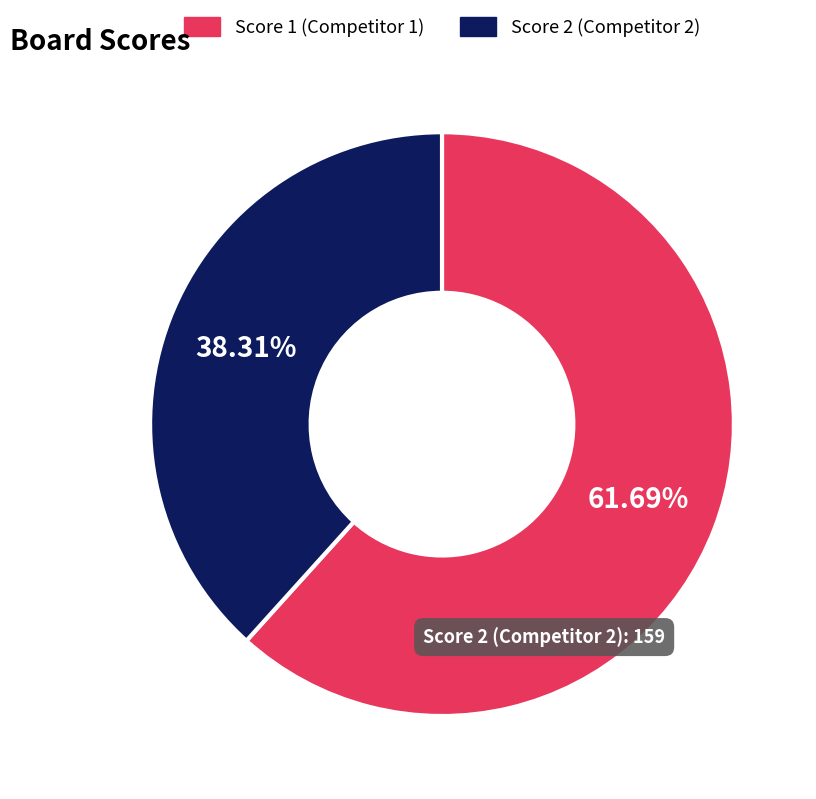

How many slices are in this pie chart?

2